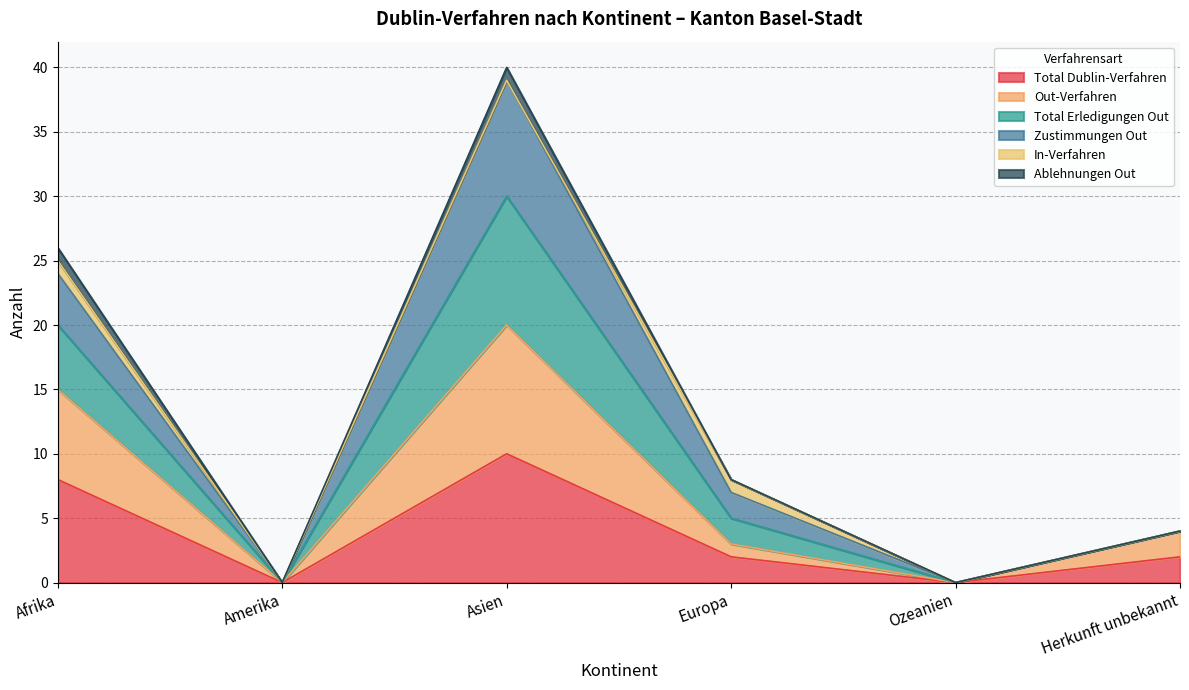

What are all the series names shown in the legend?

Total Dublin-Verfahren, Out-Verfahren, Total Erledigungen Out, Zustimmungen Out, In-Verfahren, Ablehnungen Out